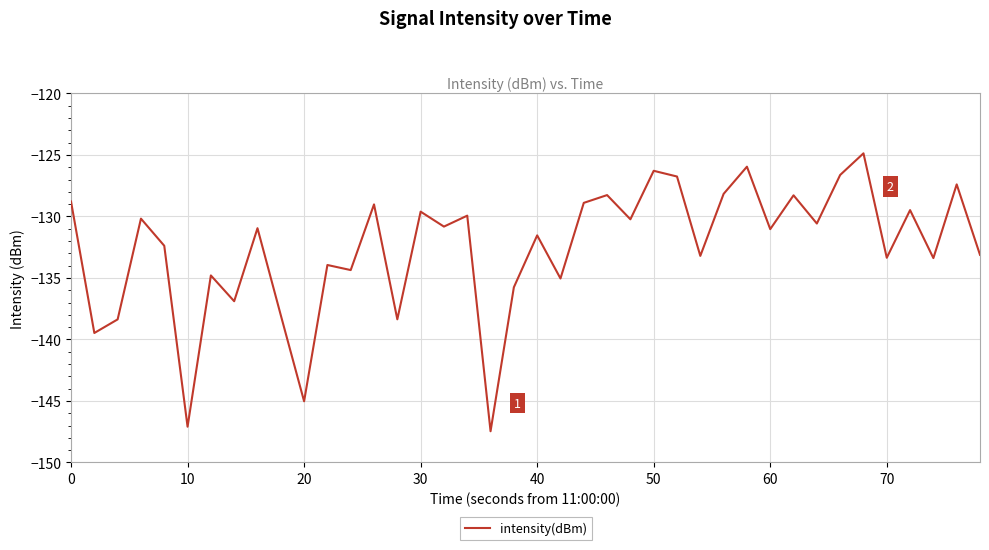

What is the difference between the maximum and minimum values?

22.6